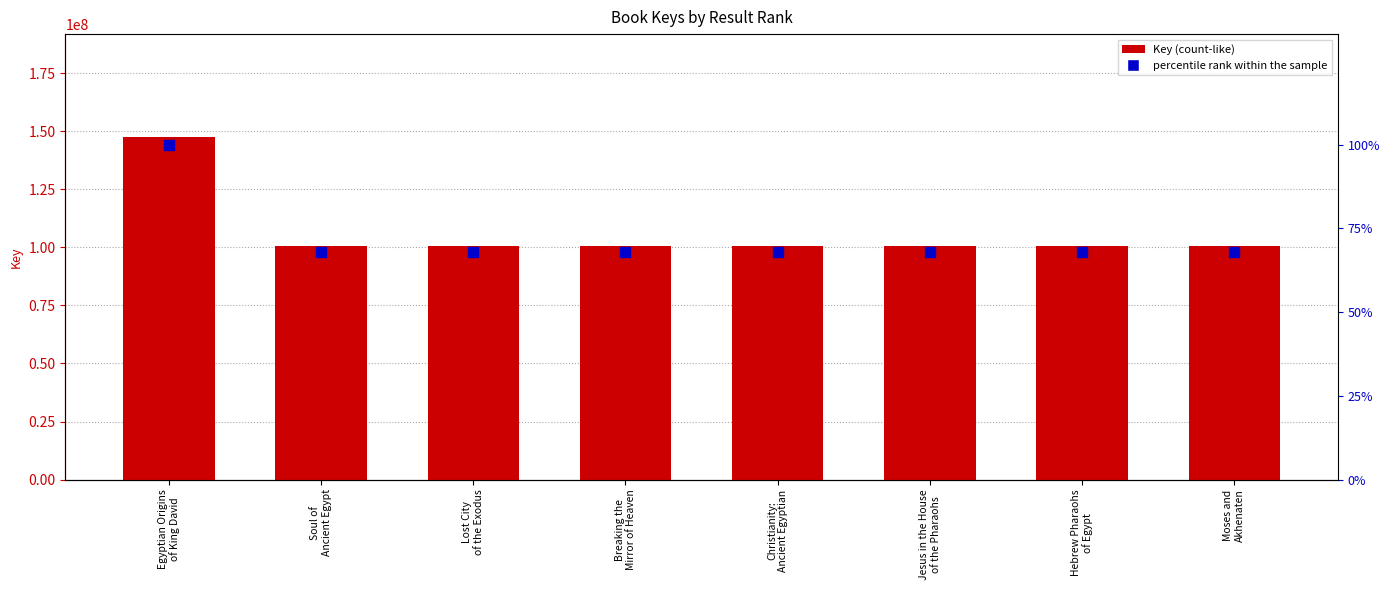

What are all the series names shown in the legend?

Key, percentile rank within the sample